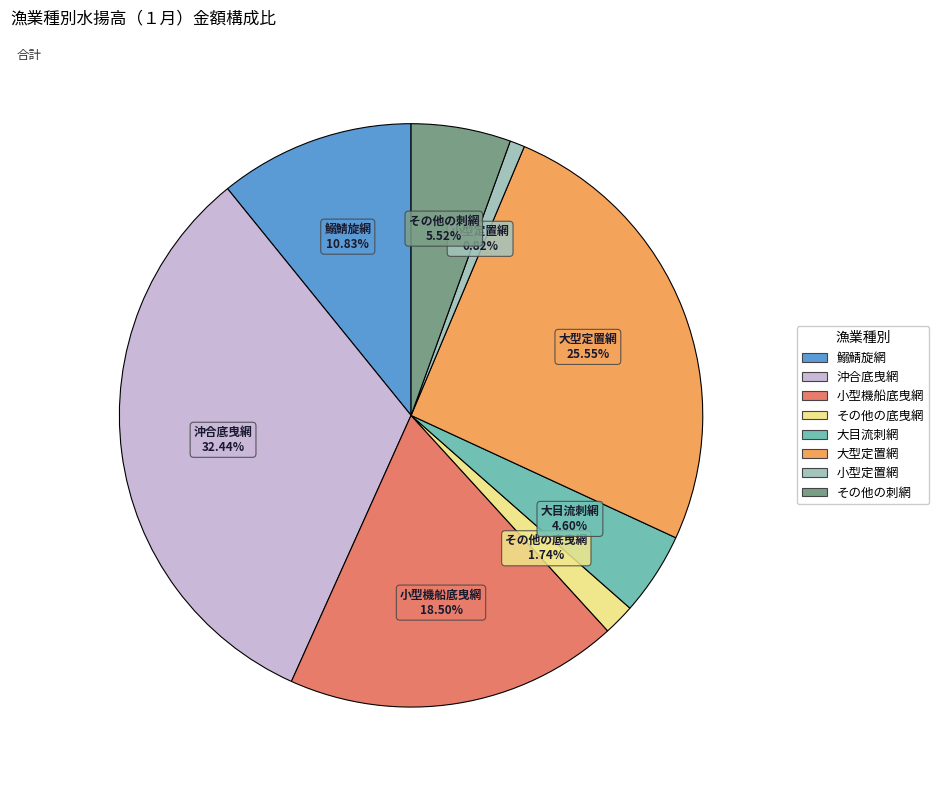

To the nearest percent, what percentage of the pie is 沖合底曳網?

32%